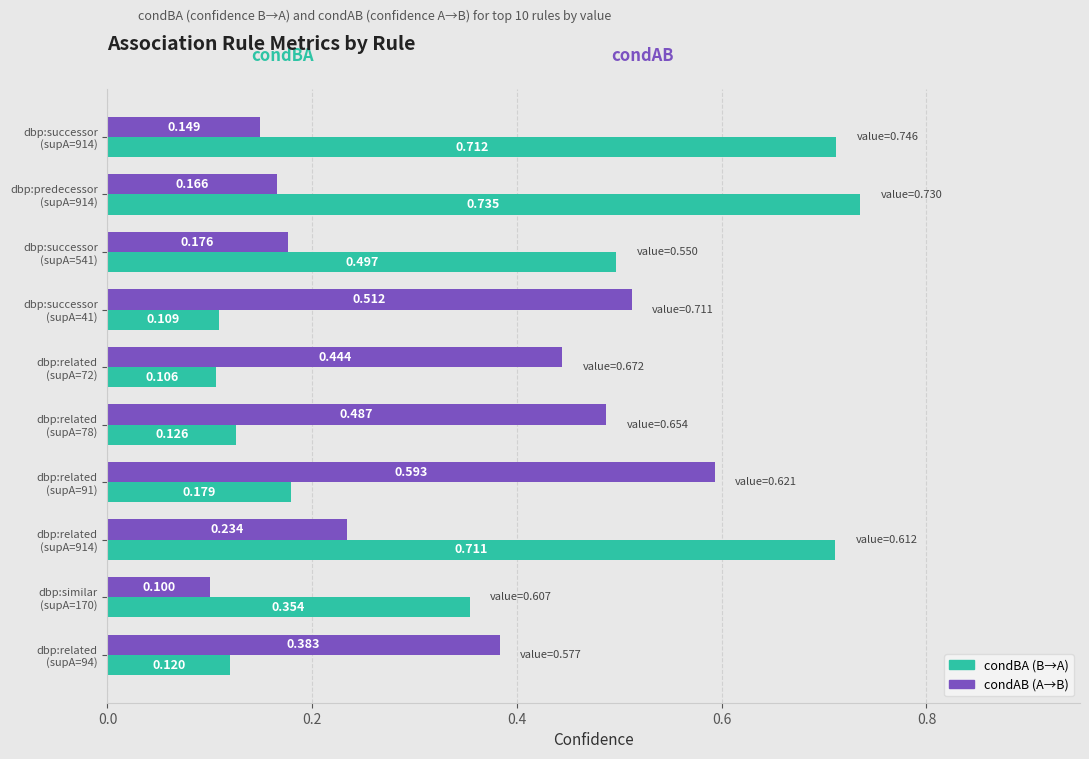

At which label does condAB (A→B) reach its peak?

dbp:related
(supA=91)